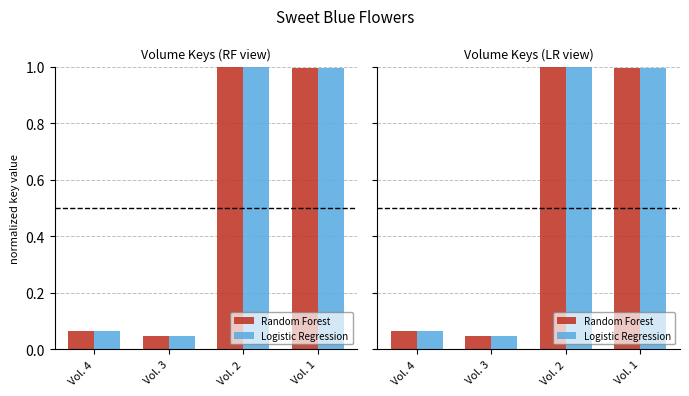

Reading left to right, extract all data points from this chart.

Random Forest: Vol. 4=0.1	Vol. 3=0.0	Vol. 2=1.0	Vol. 1=1.0
Logistic Regression: Vol. 4=0.1	Vol. 3=0.0	Vol. 2=1.0	Vol. 1=1.0